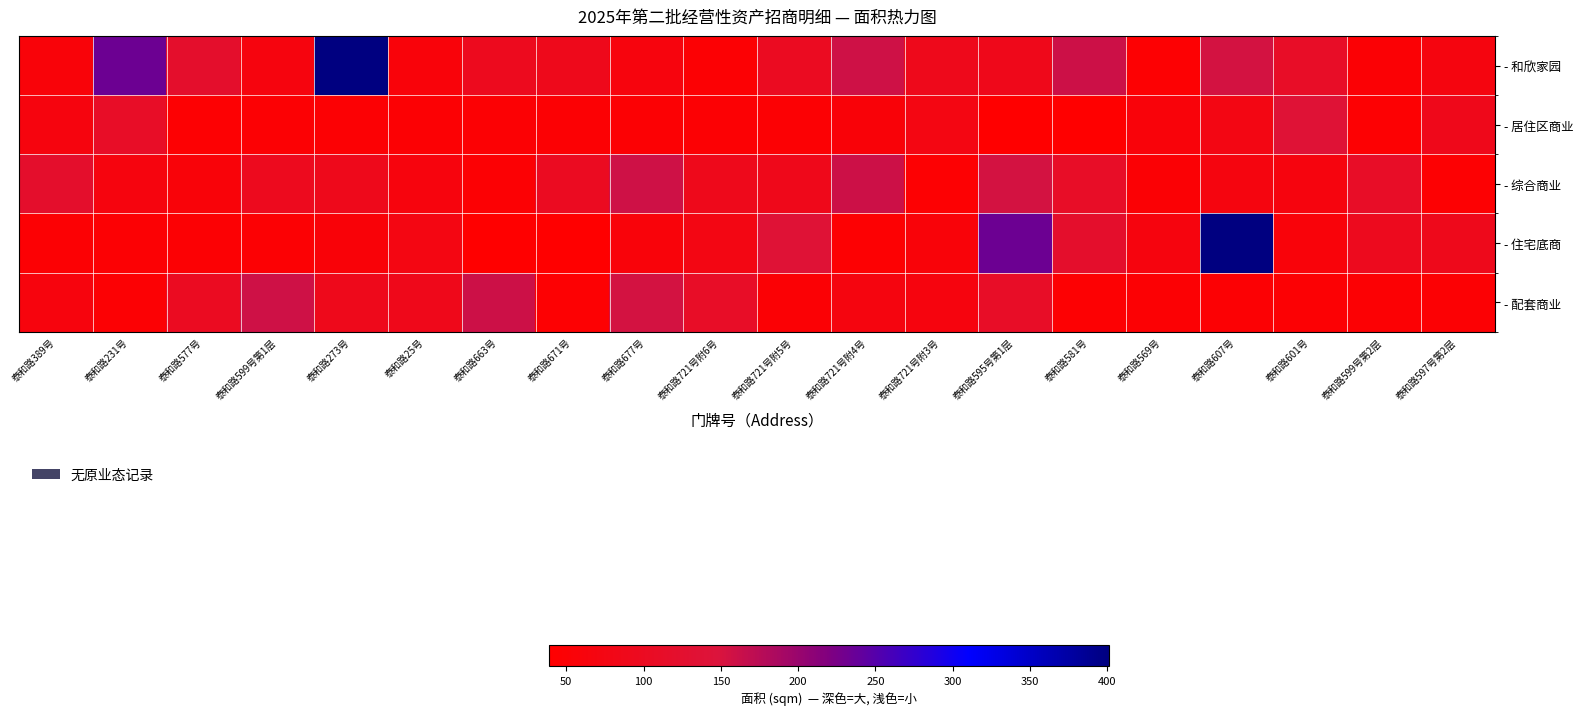

At which category is the sum across all series the highest?

泰和路607号